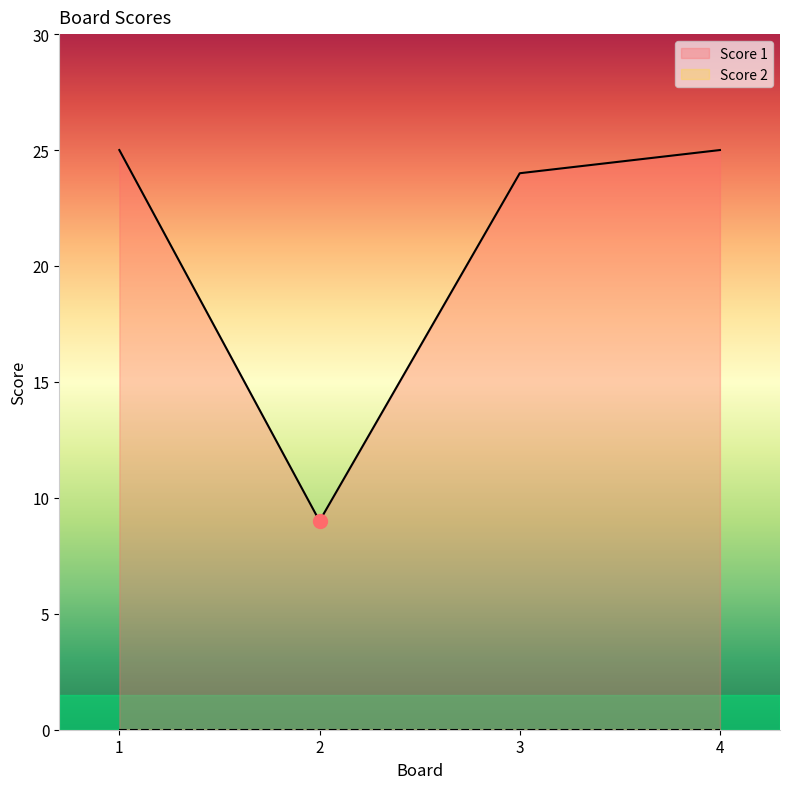

List the labels in order of value, largest first.

1, 4, 3, 2